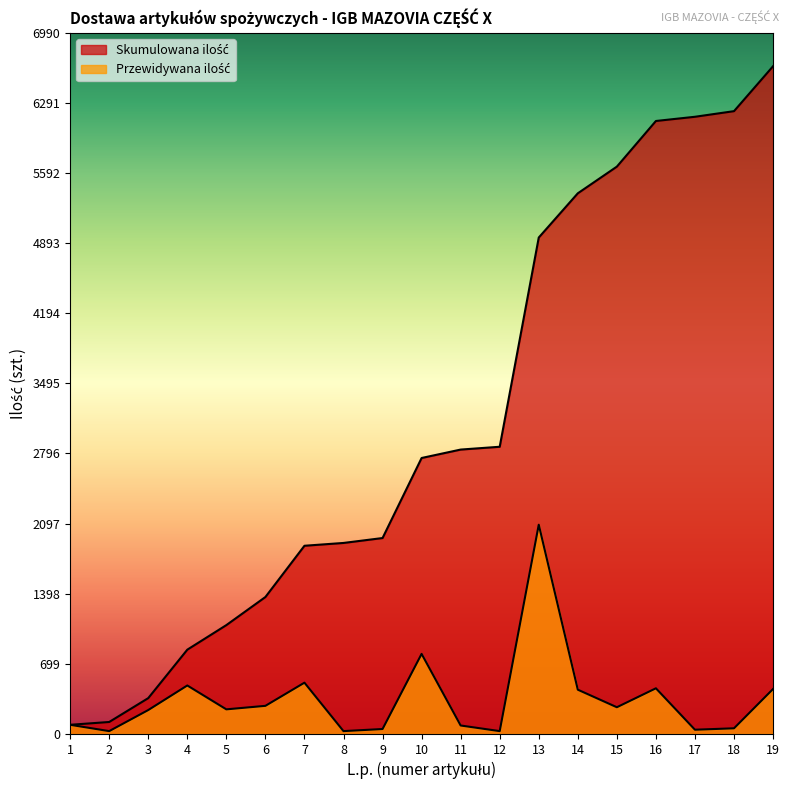

Reading left to right, list all the values displayed in this chart.

Przewidywana ilość: 91	28	238	483	245	280	511	28	49	798	84	28	2086	441	266	455	42	56	448
Skumulowana ilość: 91	119	357	840	1085	1365	1876	1904	1953	2751	2835	2863	4949	5390	5656	6111	6153	6209	6657